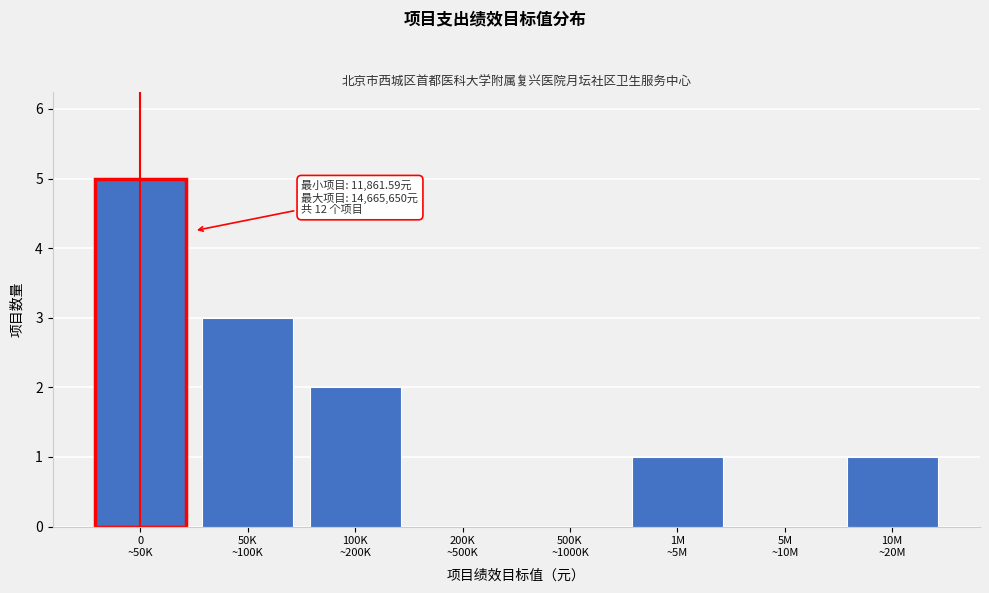

What is the sum of all values?

12